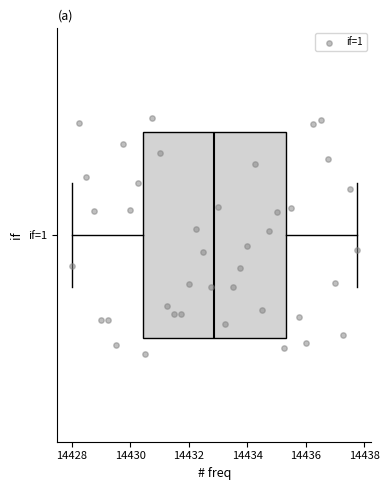

Read this box plot against the x-axis: the position of the median line, the range covered by the box, and the ends of both whiskers. The values are not printed on the chart, so give them approximately, as read against the axis.

median 14432.8, box 14430.4 to 14435.4, whiskers 14428.0 to 14437.8